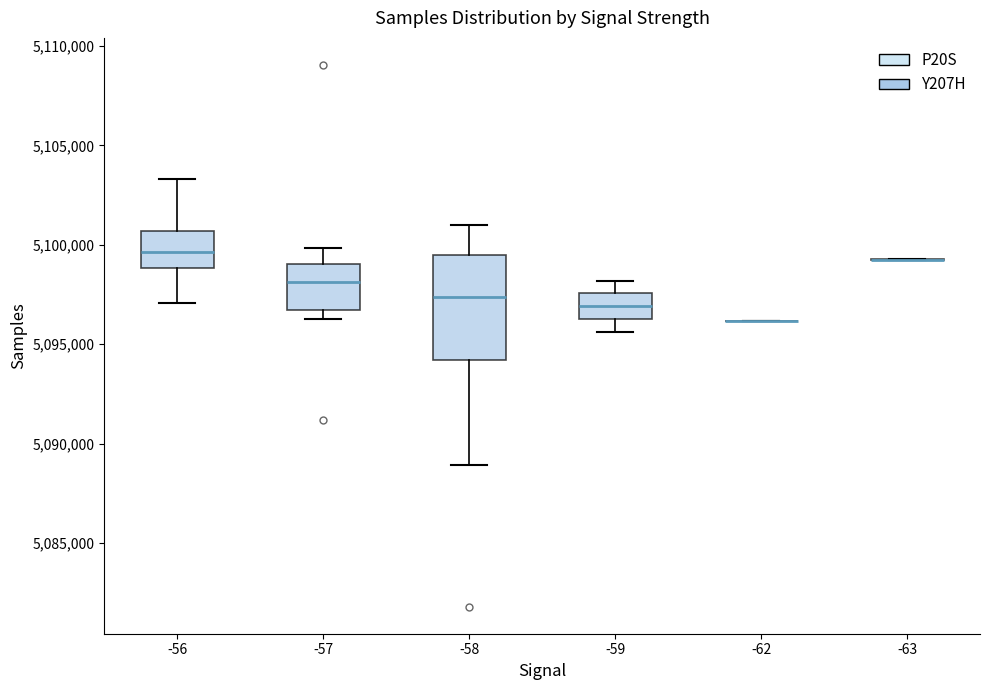

Reading left to right, read every box against the y-axis: the position of its median line, the range the box covers, and the ends of its whiskers. The values are not printed on the chart, so give them approximately, as read against the axis.

-56: median 5099500, box 5099000 to 5100500, whiskers 5097000 to 5103500
-57: median 5098000, box 5096500 to 5099000, whiskers 5096500 (just below the box's lower edge) to 5100000
-58: median 5097500, box 5094000 to 5099500, whiskers 5089000 to 5101000
-59: median 5097000, box 5096500 to 5097500, whiskers 5095500 to 5098000
-62: box collapsed to a line at 5096000, whiskers 5096000 to 5096000
-63: box collapsed to a line at 5099500, whiskers 5099000 to 5099500